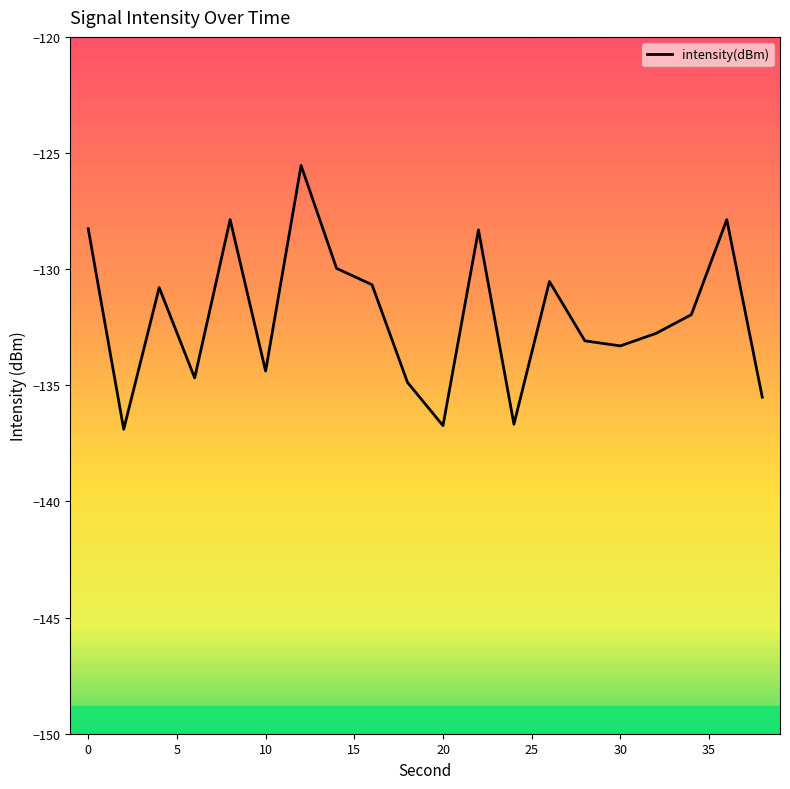

How many lines are shown in the chart?

1